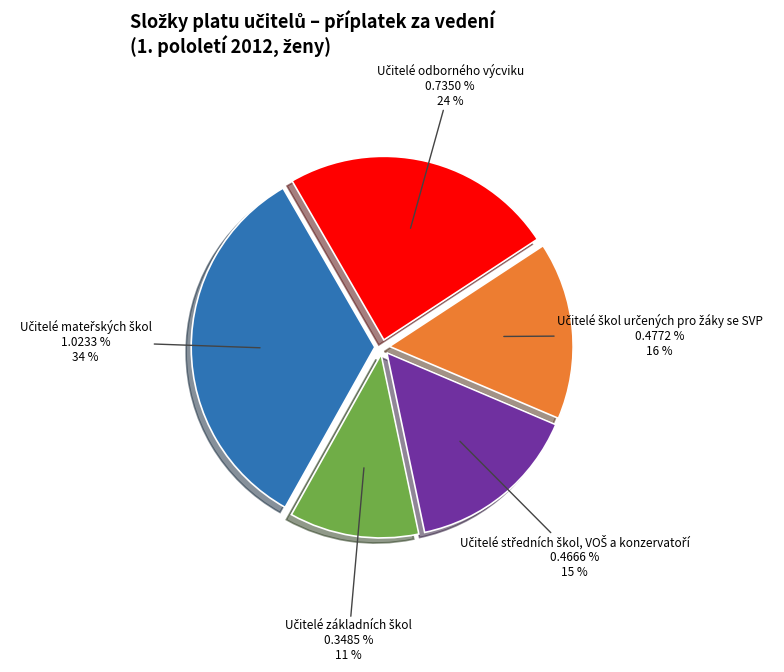

Which category has the smallest portion of the pie?

Učitelé základních škol